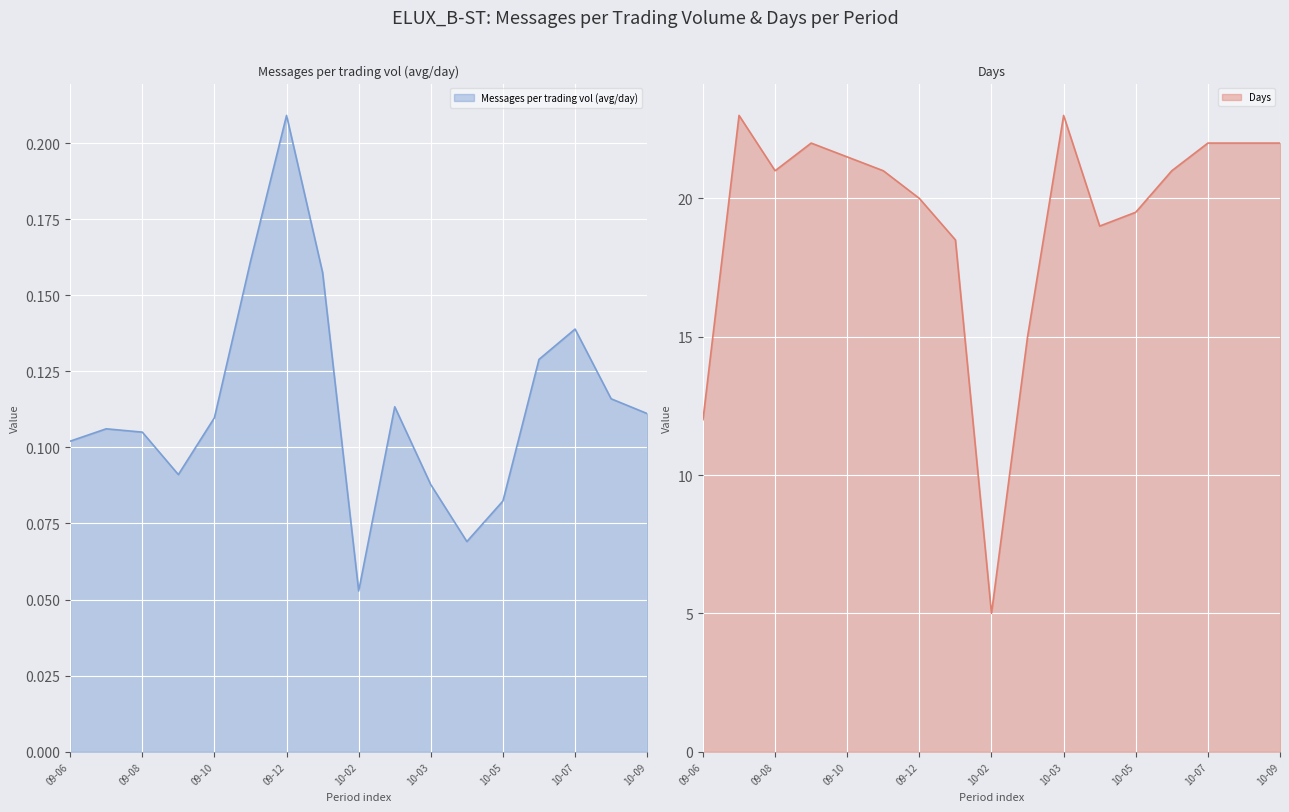

What is the difference between the maximum and minimum values in the Days series?

18.0